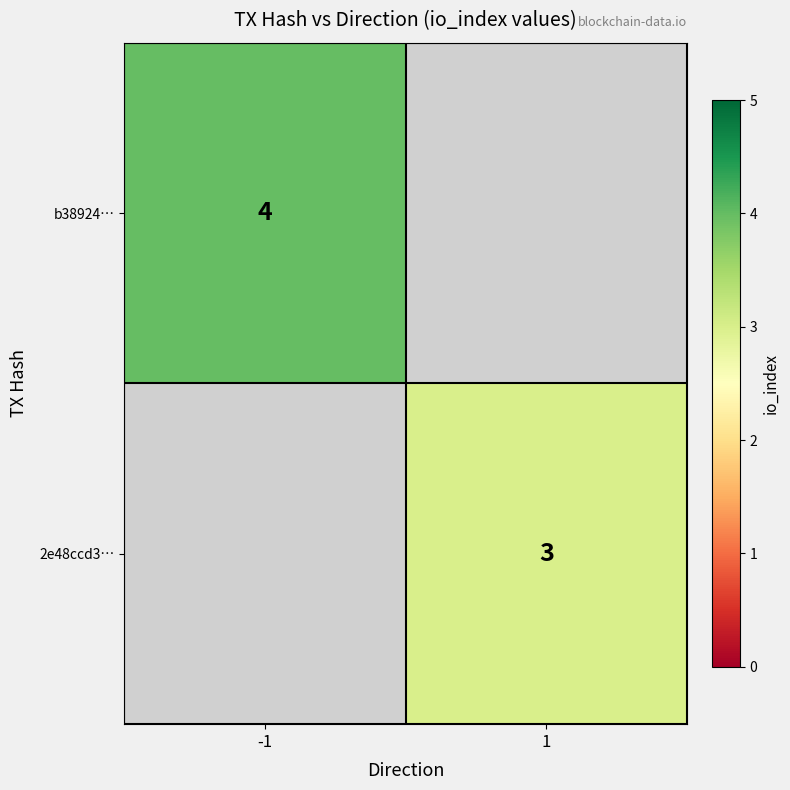

Is it true that 2e48ccd3… equals 1.5 at 1?

False